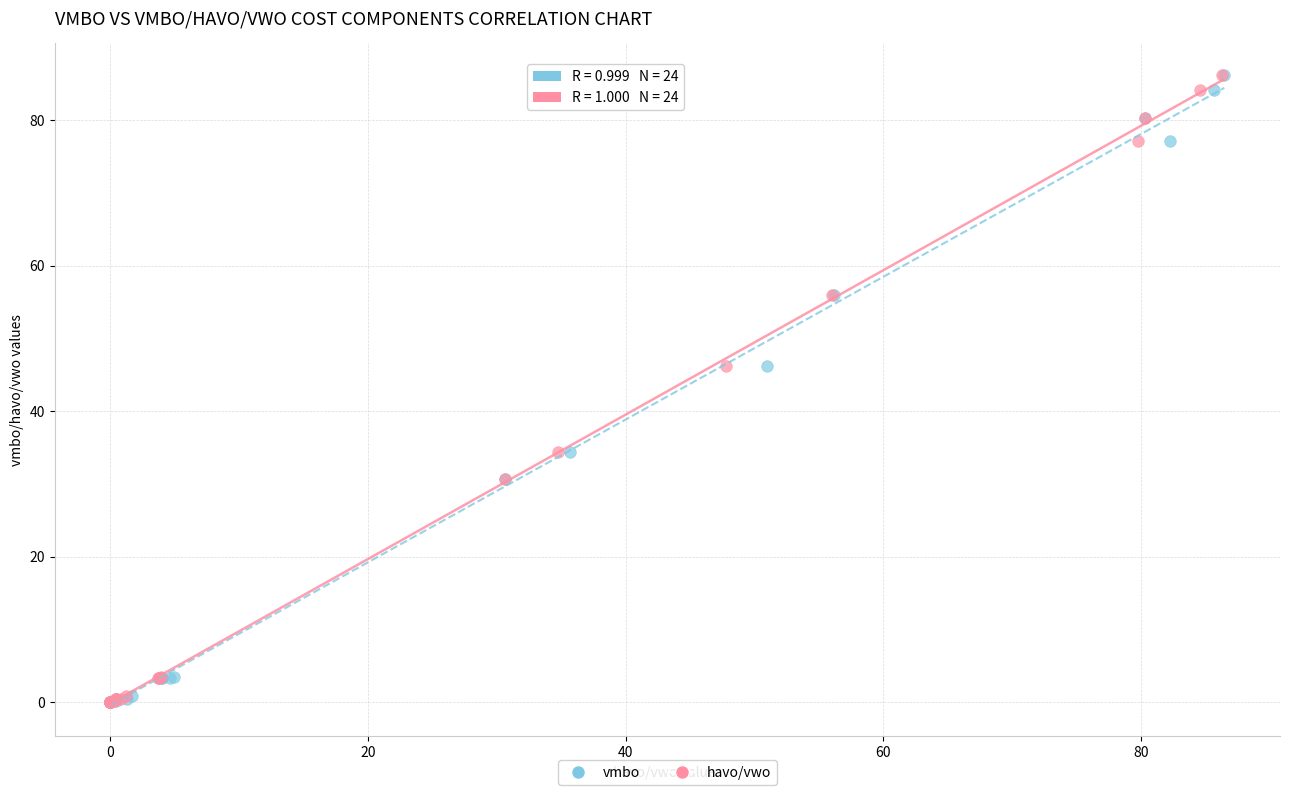

What are all the series names shown in the legend?

vmbo, havo/vwo